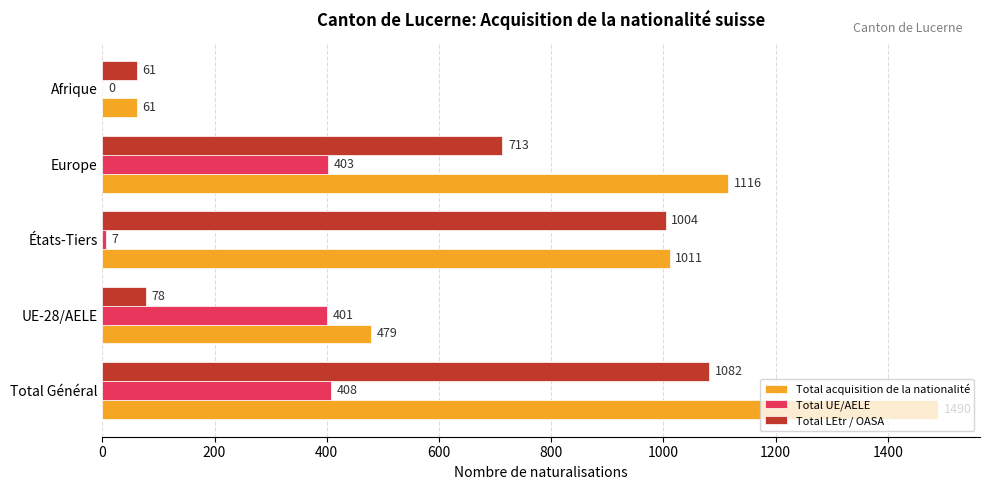

What is the sum of all Total LEtr / OASA values?

2938